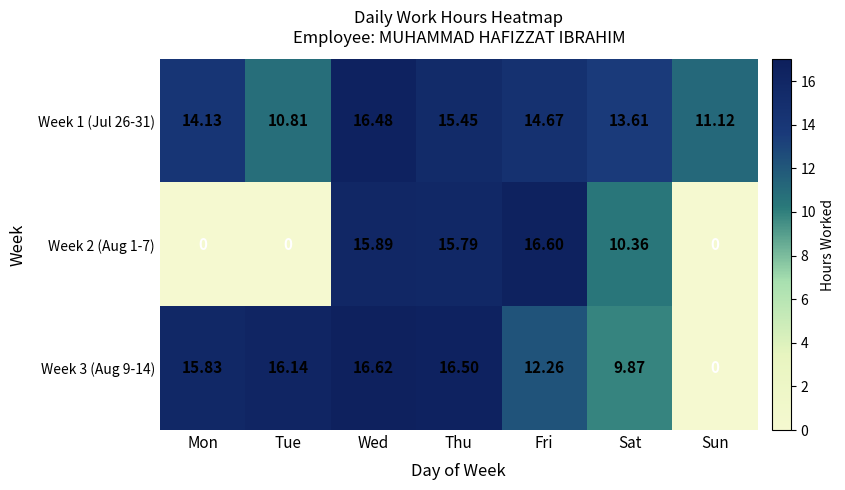

Rank the categories by Week 1 (Jul 26-31) value from lowest to highest.

Tue, Sun, Sat, Mon, Fri, Thu, Wed